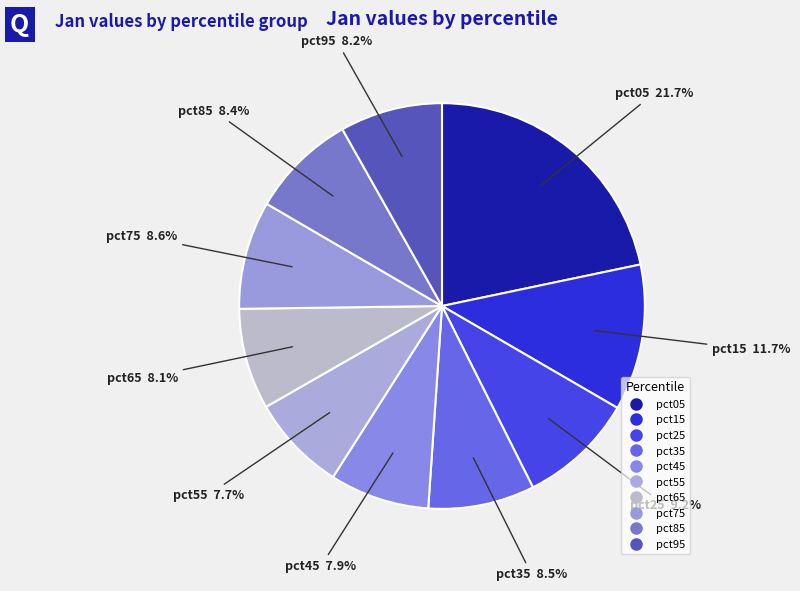

How many segments does this pie chart have?

10